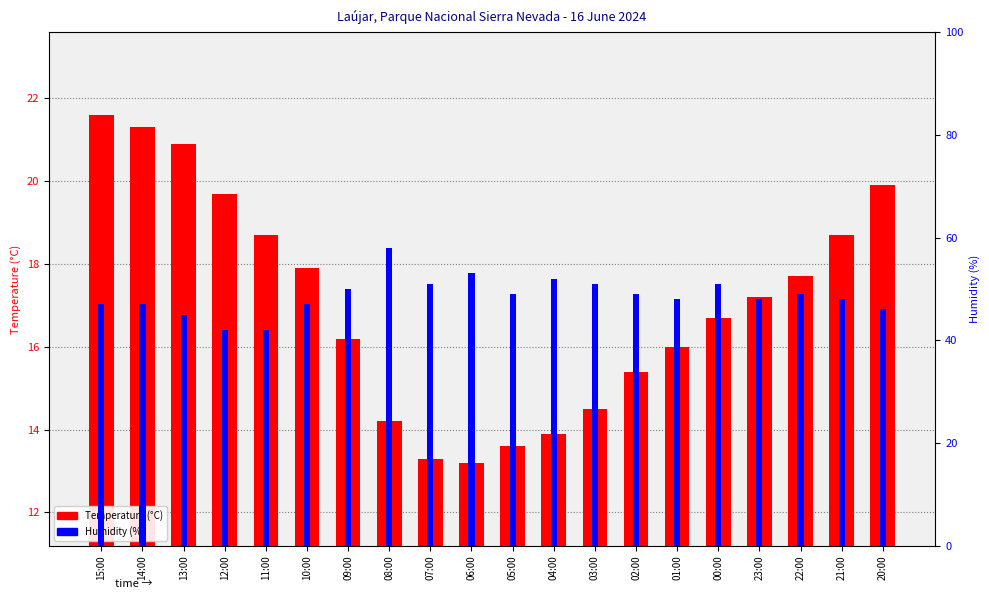

What is the sum of all Humidity (%) values?

973.0